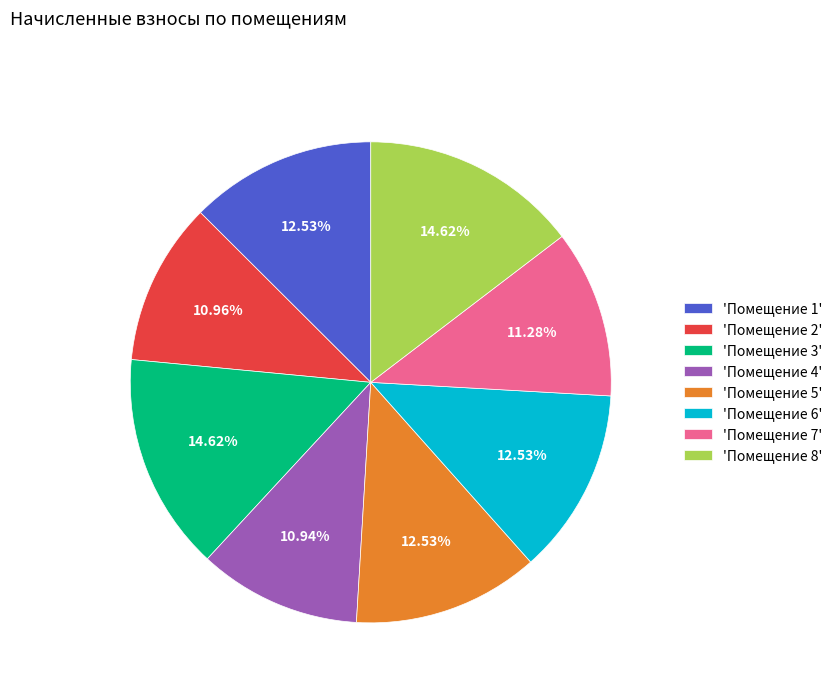

Is the sum of 'Помещение 5' and 'Помещение 8' greater than half?

No